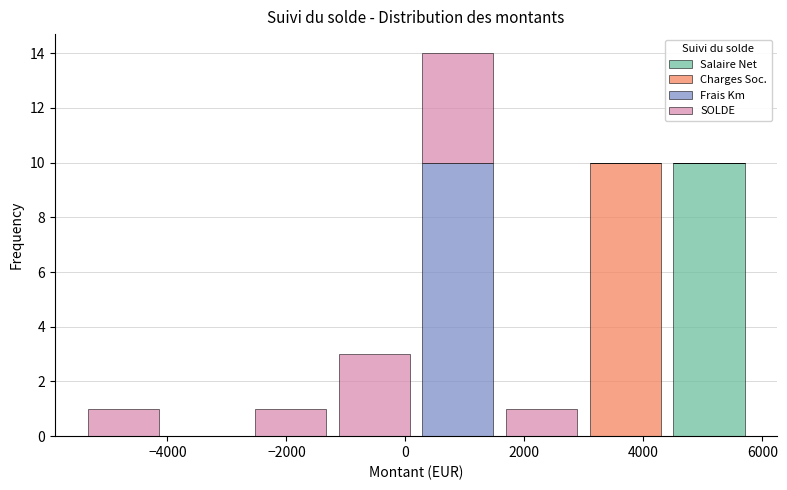

Which range on the x-axis has the tallest stacked bar (by total height)?

200 to 1600